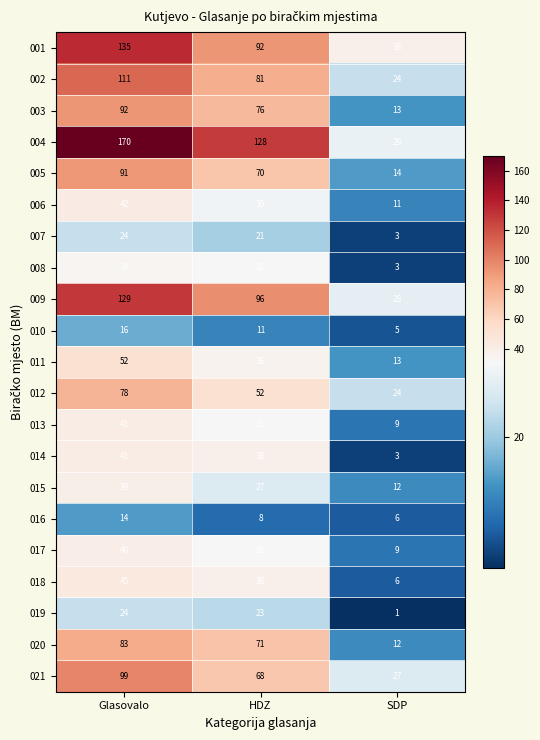

Is it true that 003 equals 13 at SDP?

True